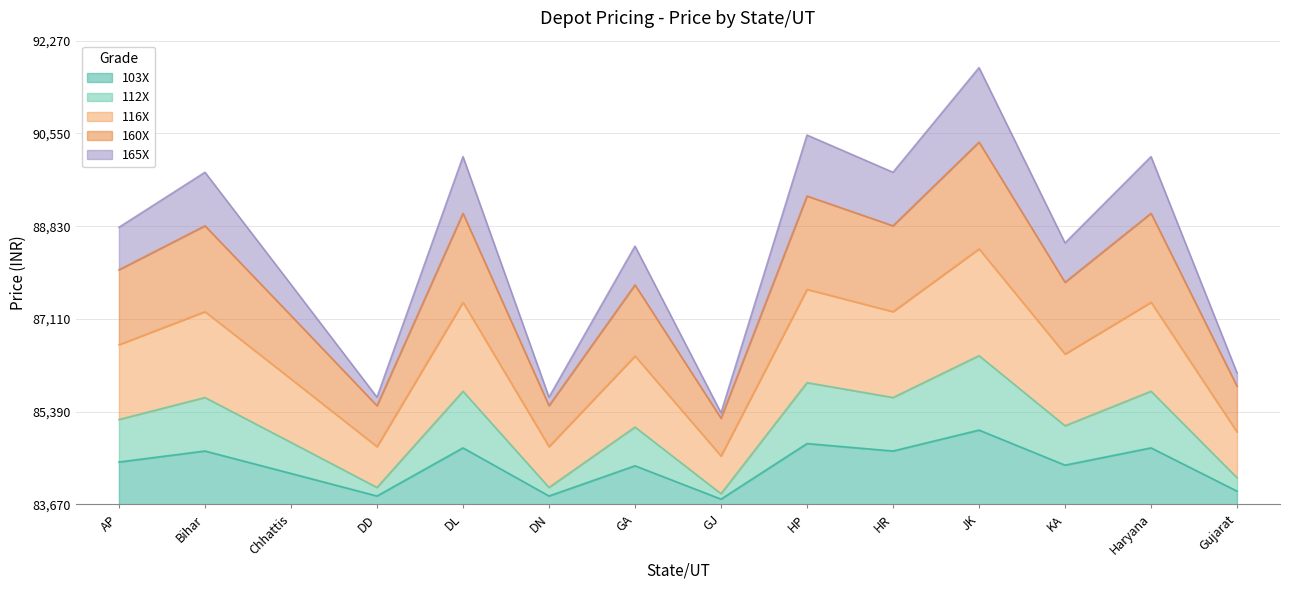

True or false: 160X has more than 0 interior local peaks.

True